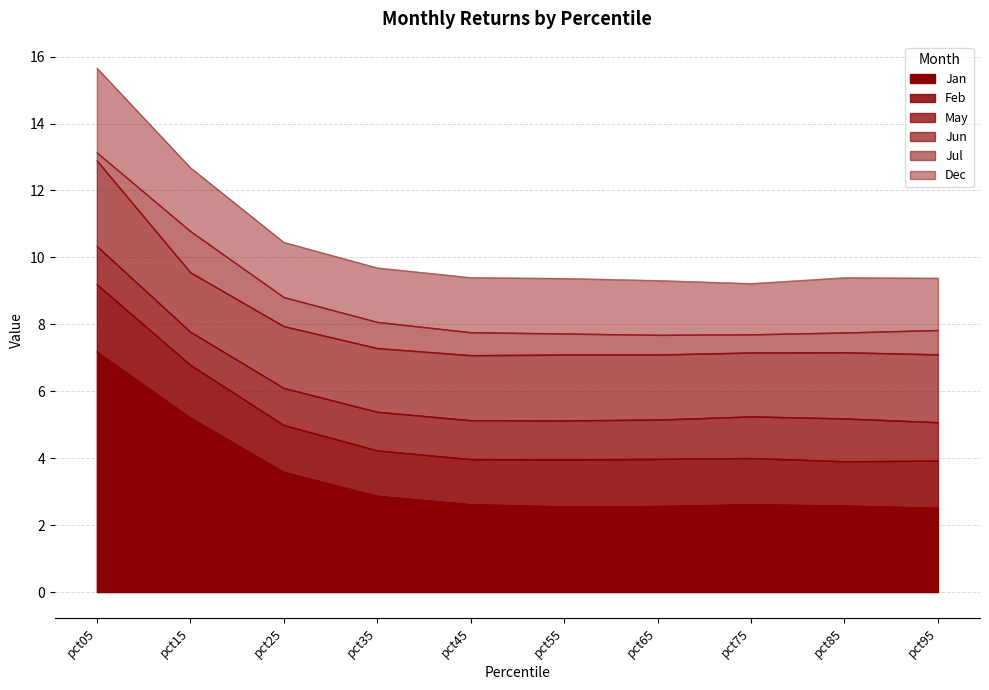

How many distinct data groups are displayed?

6